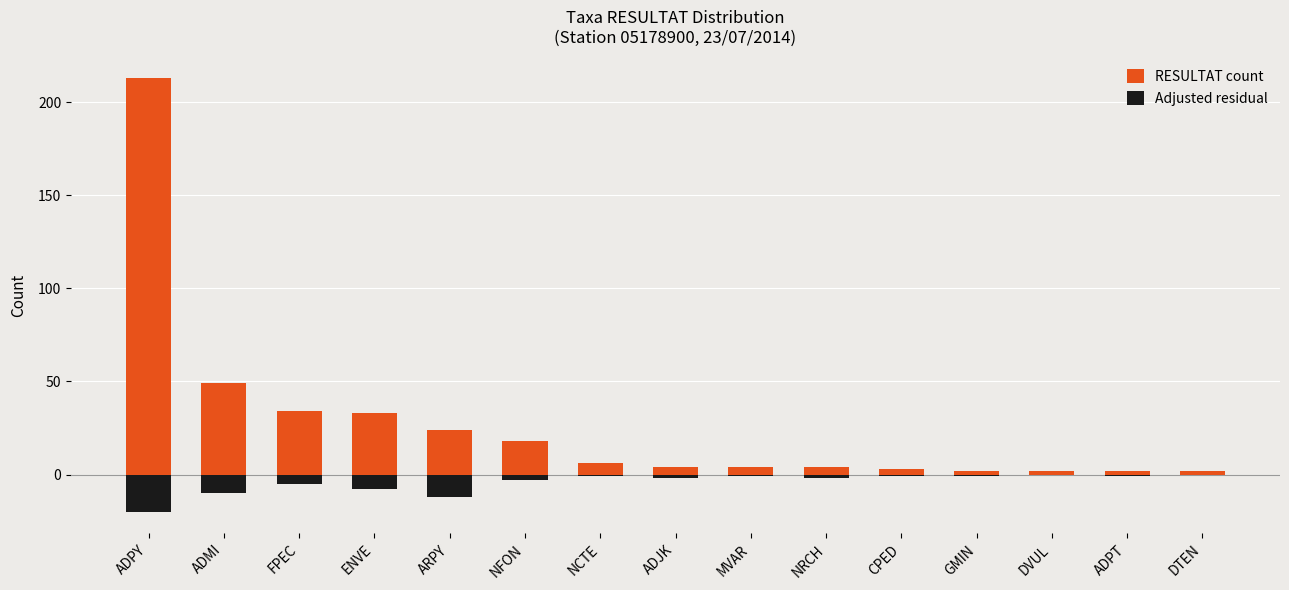

Is it true that RESULTAT count equals 33 at ENVE?

True